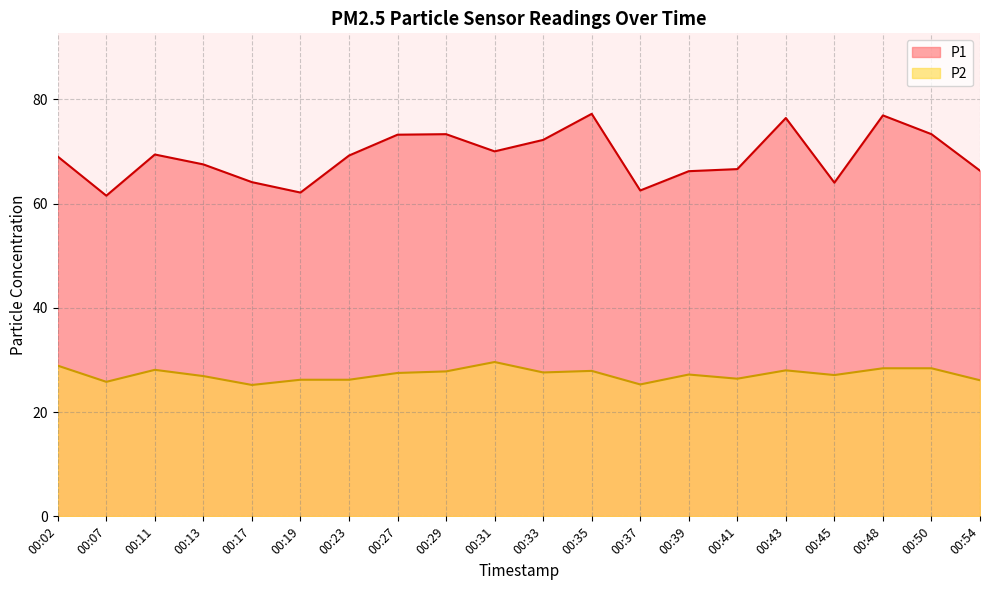

At which label does P2 reach its minimum?

00:17